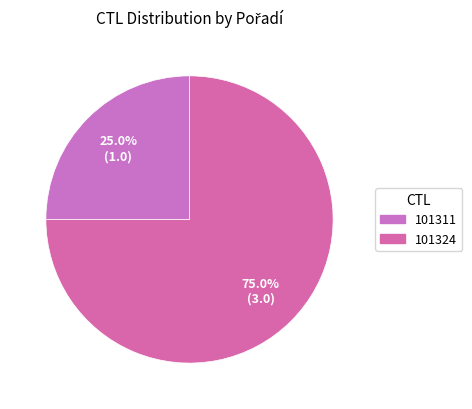

How many slices are in this pie chart?

2